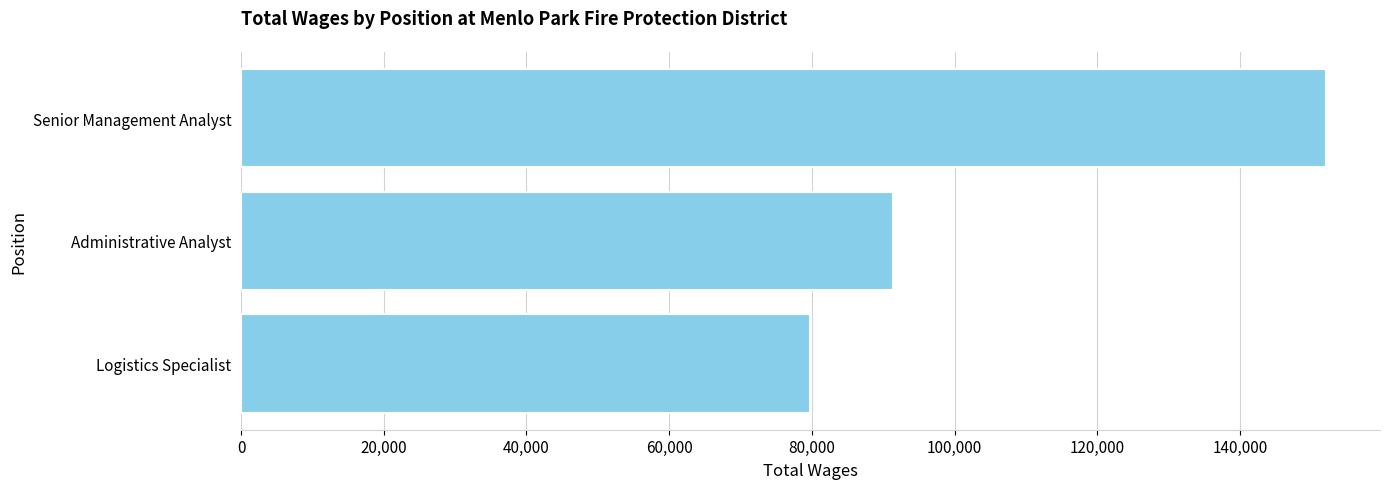

Does the chart contain any negative values?

No